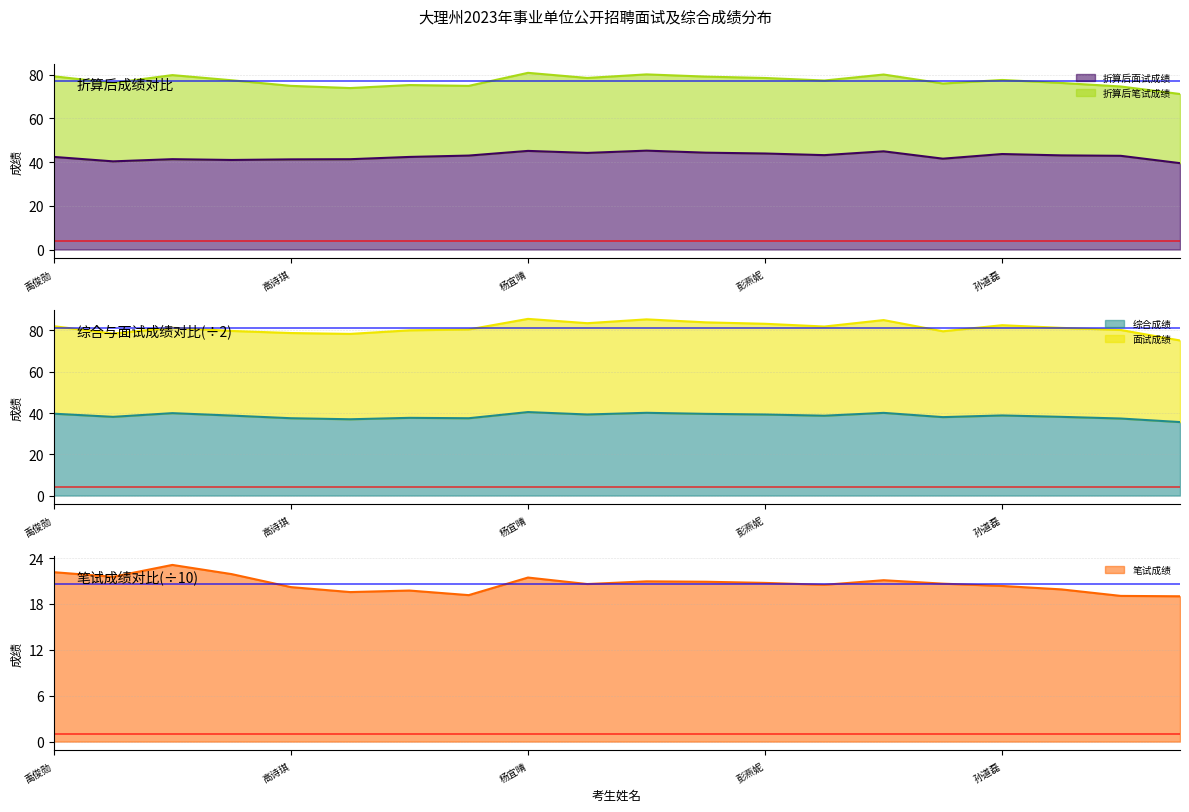

True or false: 折算后面试成绩 and 综合成绩 intersect in this chart.

False